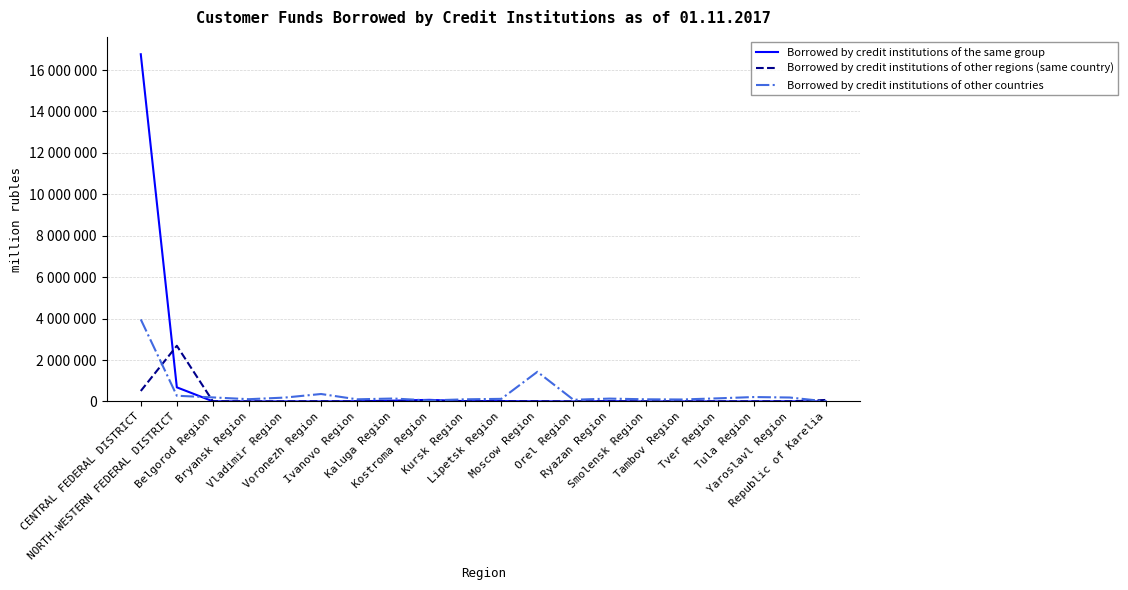

What is the value of the Borrowed by credit institutions of other countries point at the 16th from the left?

94933